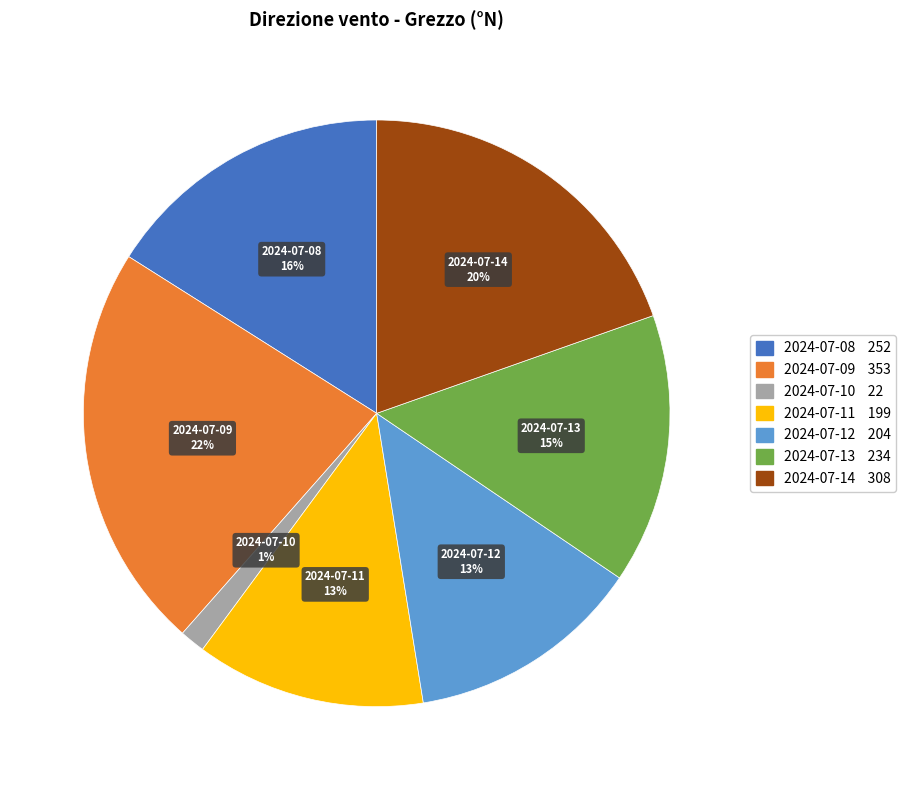

How many segments does this pie chart have?

7